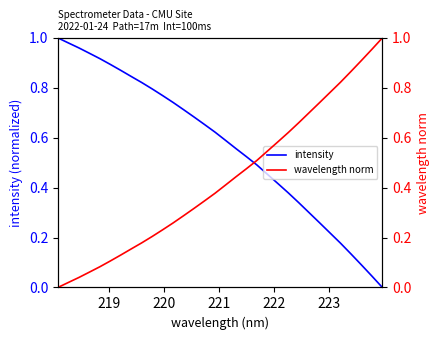

True or false: wavelength norm and intensity cross at least once.

True